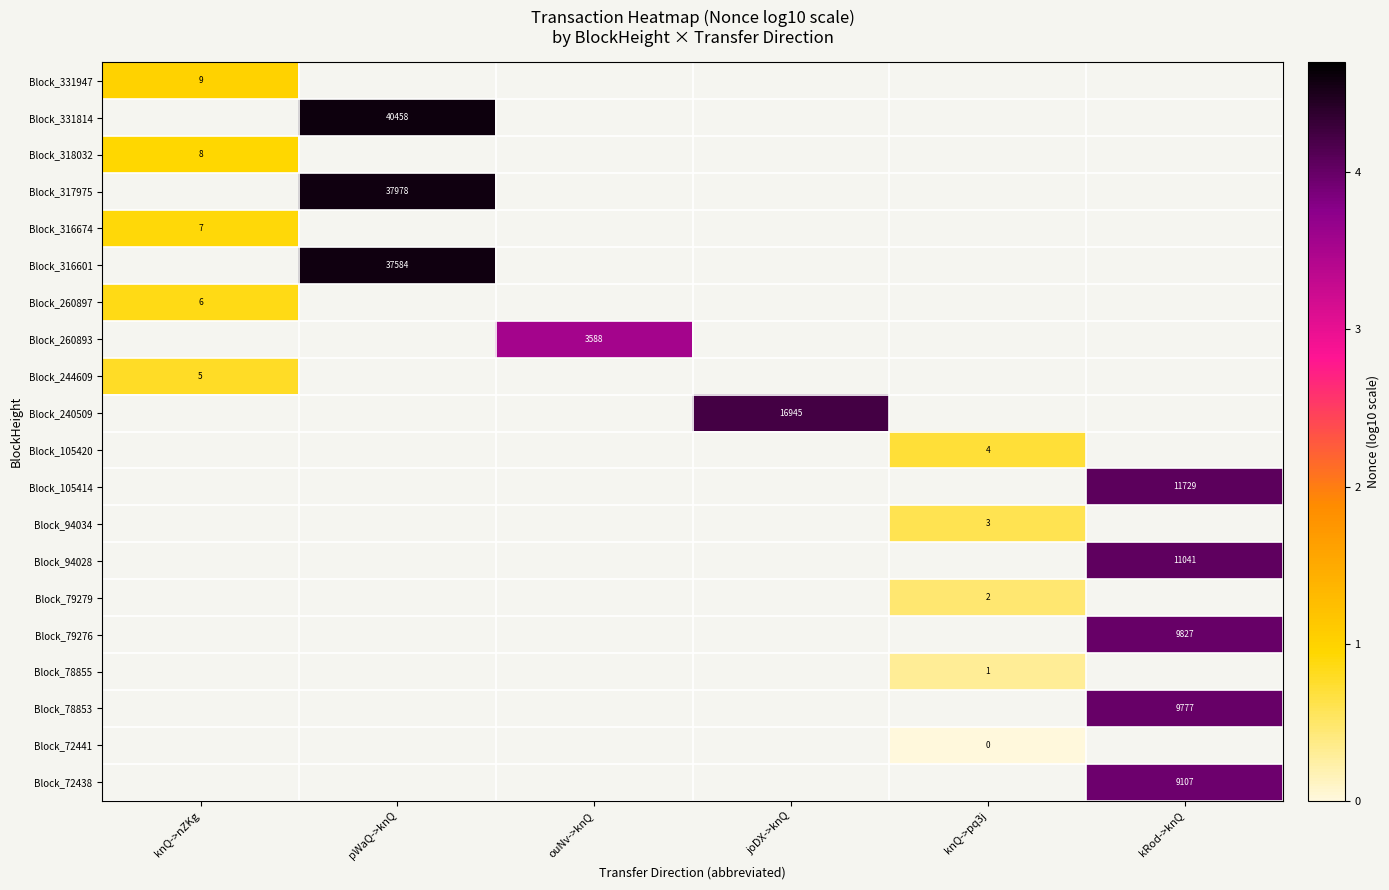

How many data points does each series have?

6